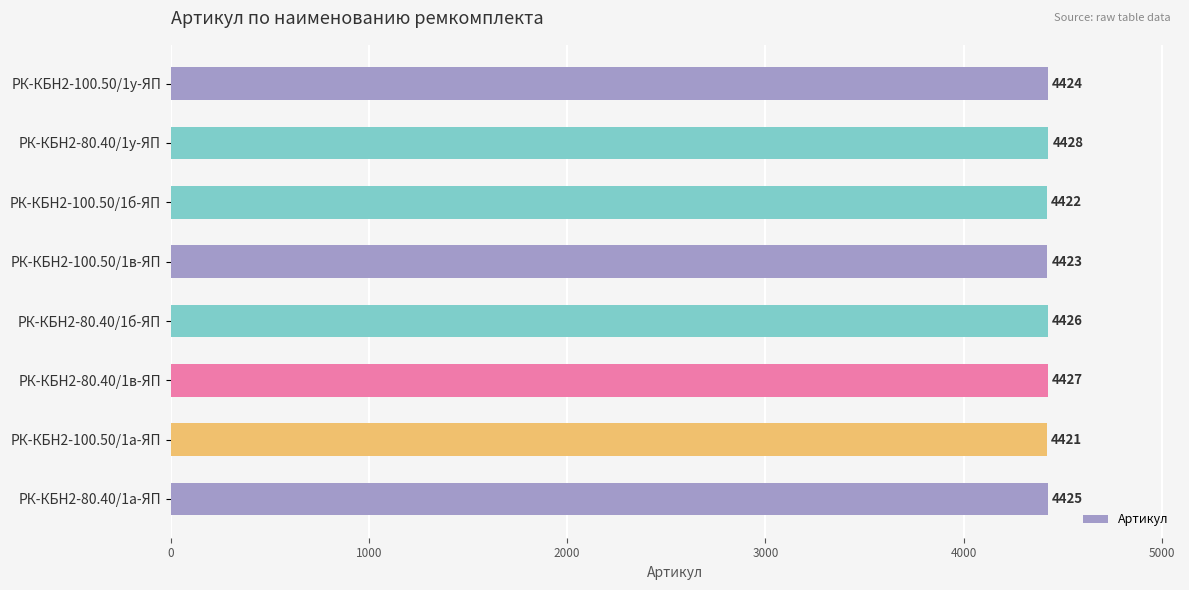

What is the smallest value displayed?

4421